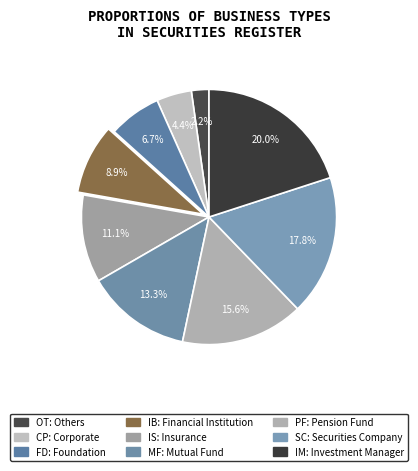

Do IS: Insurance and FD: Foundation together represent more than half of the pie?

No